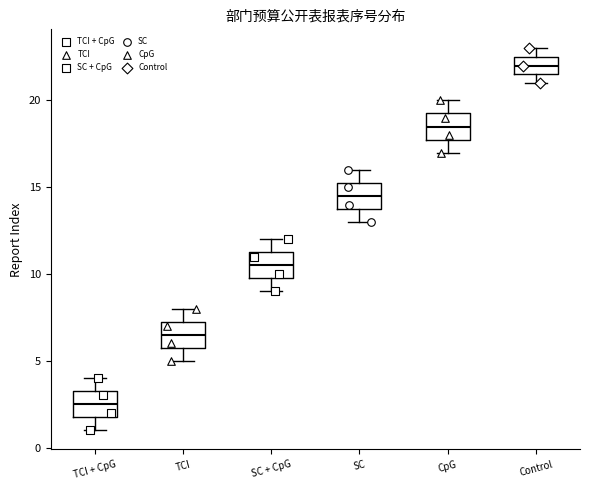

Where is the upper edge of the box for Control on the y-axis? The values are not printed on the chart, so give them approximately, as read against the axis.

22.5